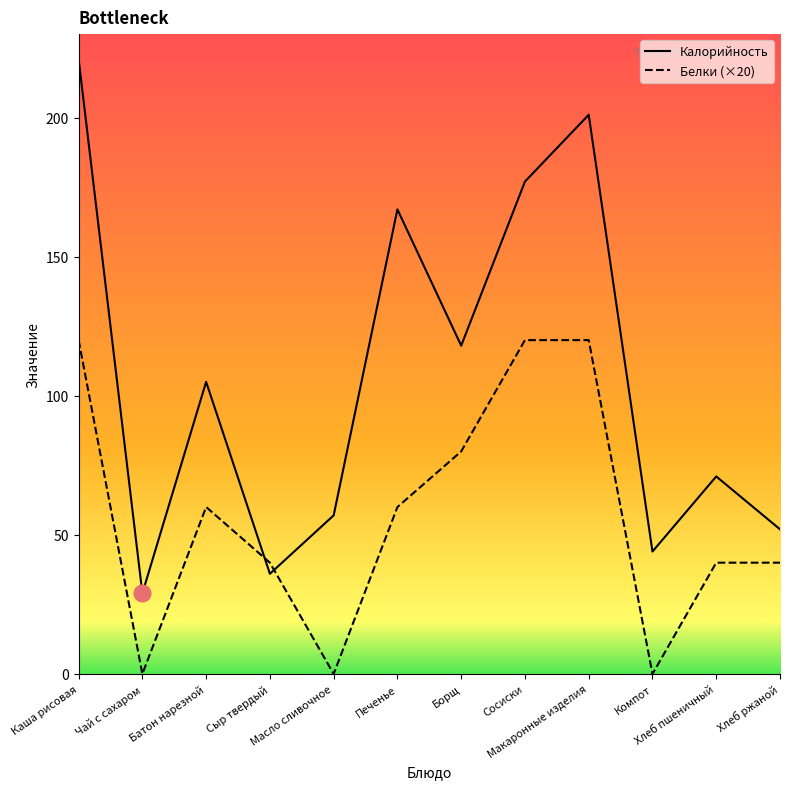

Which series has the largest range (max minus min)?

Калорийность